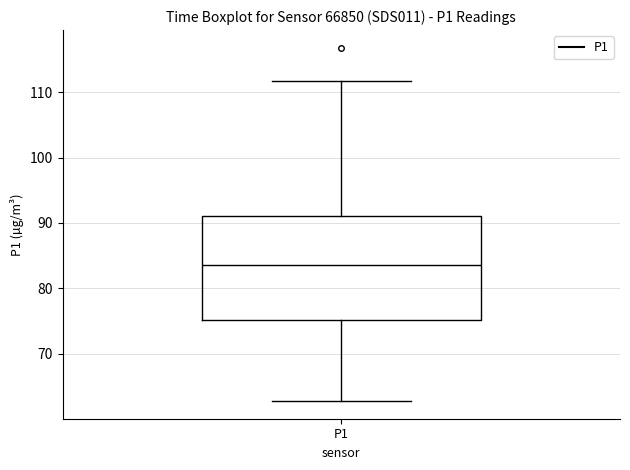

Where is the lower edge of the box for P1 on the y-axis? The values are not printed on the chart, so give them approximately, as read against the axis.

75